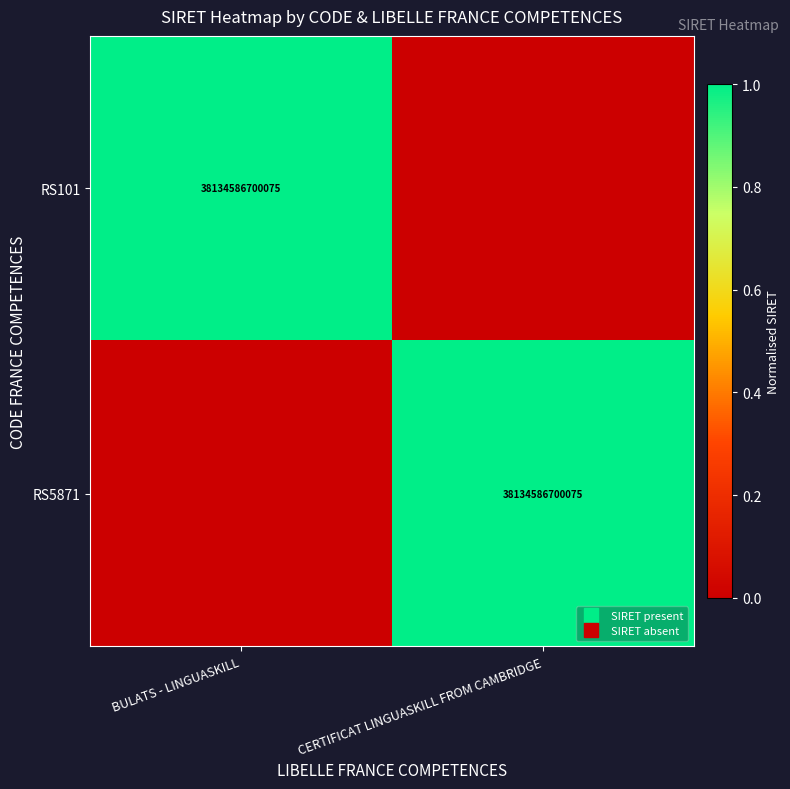

How many RS101 values are between 0 and 1?

2